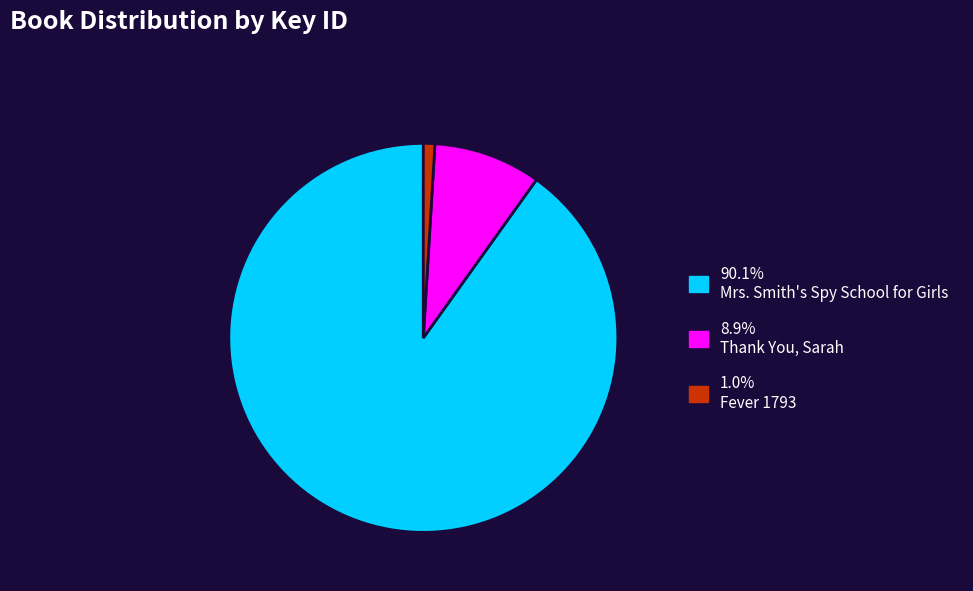

Is there a majority slice in this chart?

Yes